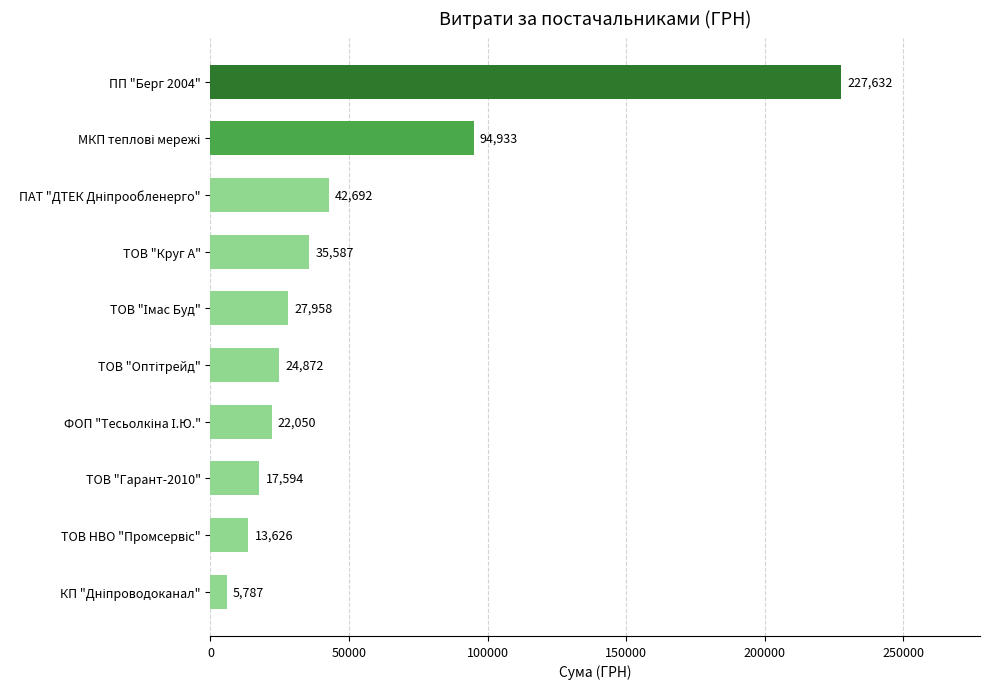

Count the number of data series in this chart.

1